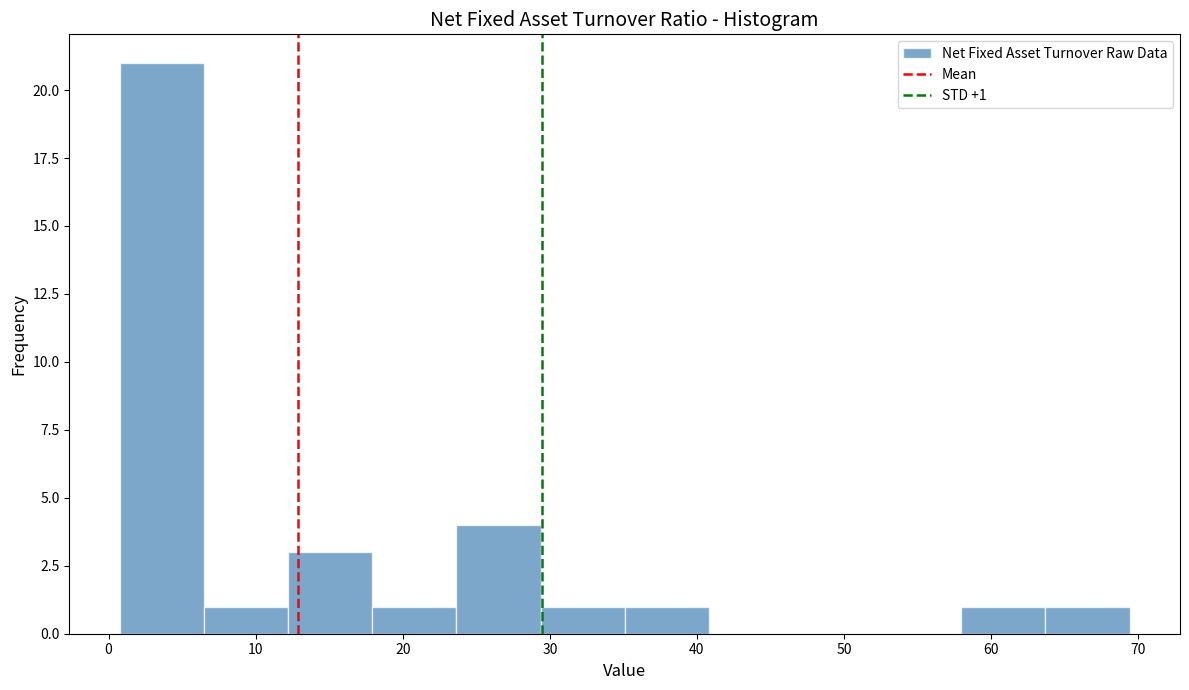

Which range on the x-axis has the tallest bar?

1 to 6